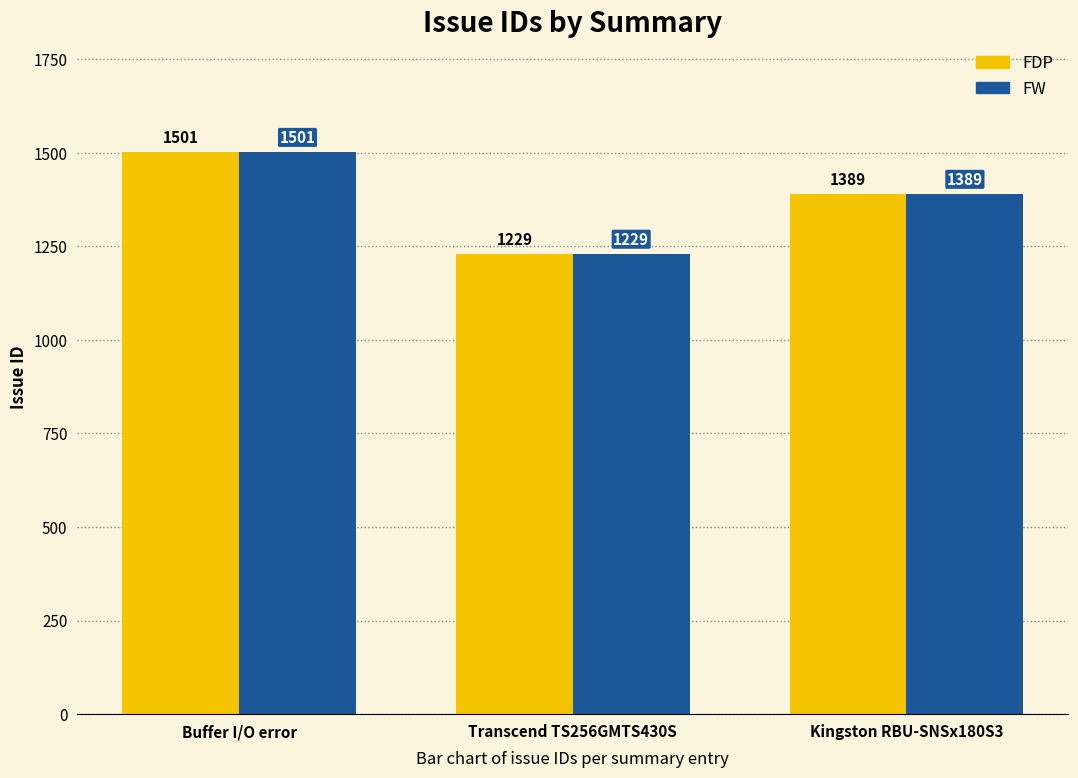

Count the FW values in the range 1229 to 1501.

3